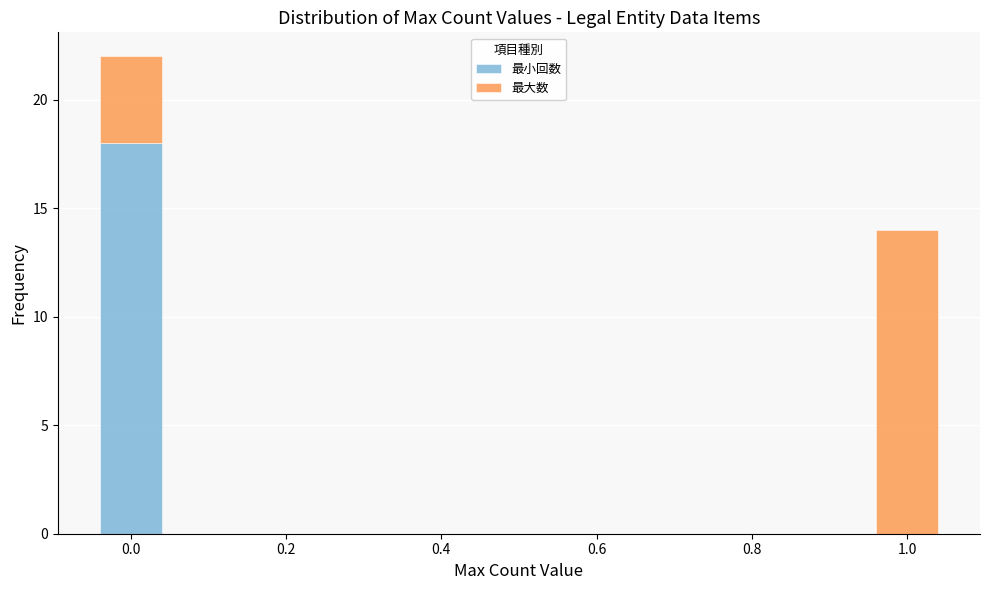

Reading left to right, list every stacked bar in this chart as the range it spans on the x-axis followed by its total height. Neither the bar edges nor the heights are printed on the chart, so give them approximately, as read against the axes.

-0.05 to 0.05: 22
0.05 to 0.15: 0
0.15 to 0.25: 0
0.25 to 0.35: 0
0.35 to 0.45: 0
0.45 to 0.55: 0
0.55 to 0.65: 0
0.65 to 0.75: 0
0.75 to 0.85: 0
0.85 to 0.95: 0
0.95 to 1.05: 14